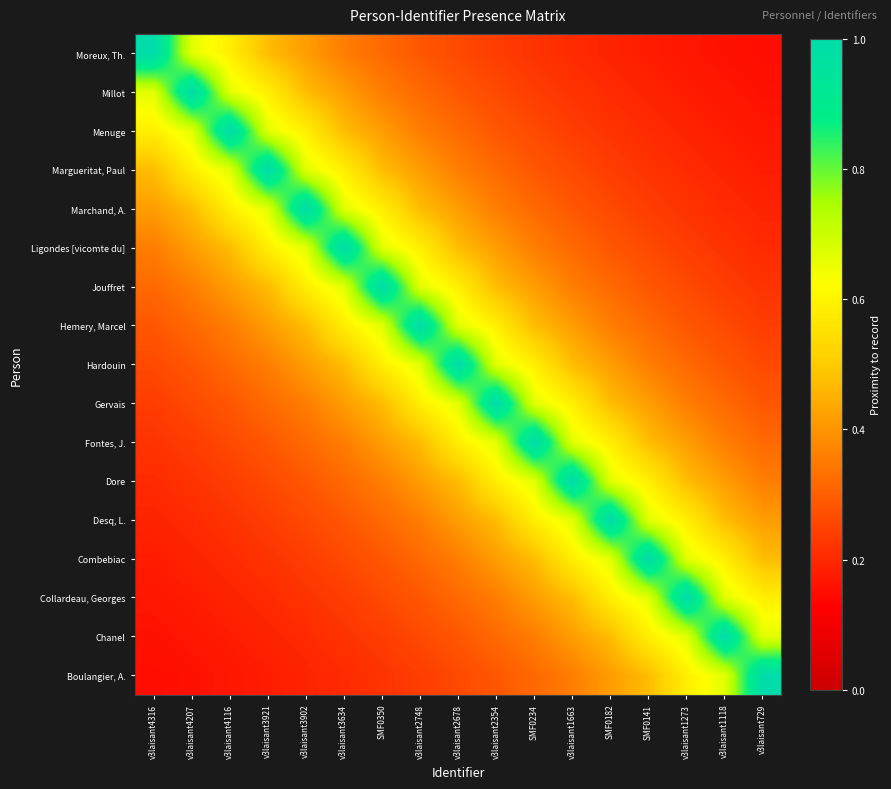

At which category is the sum across all series the highest?

v3laisant2678